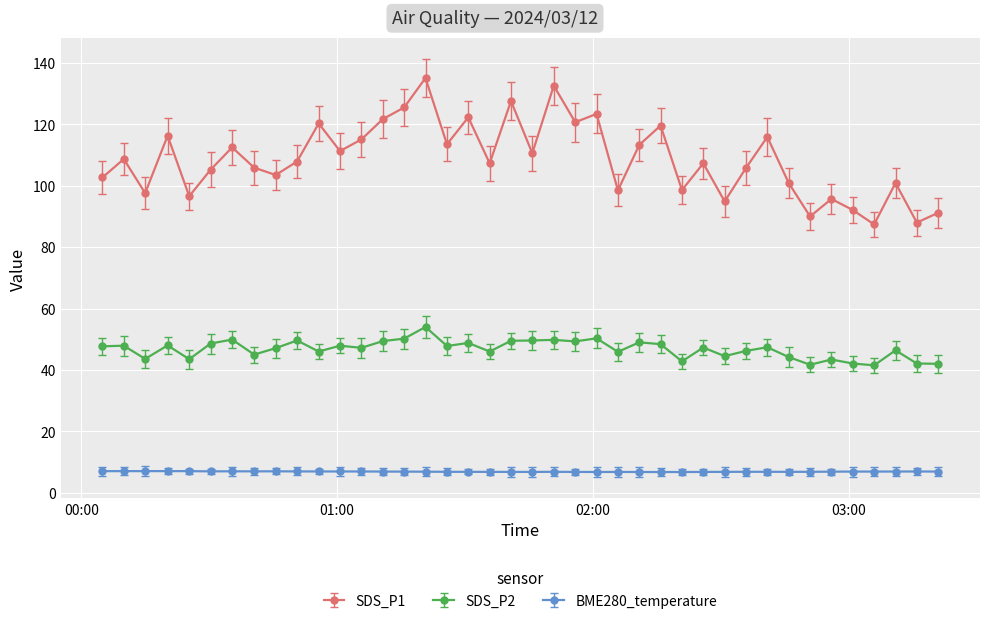

What is the smallest value displayed?

6.8